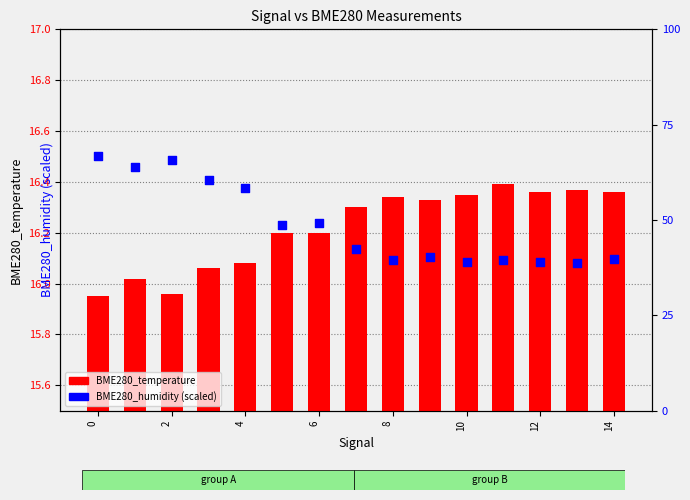

Is the value of BME280_temperature at 8 greater than the value of BME280_humidity at 16?

No